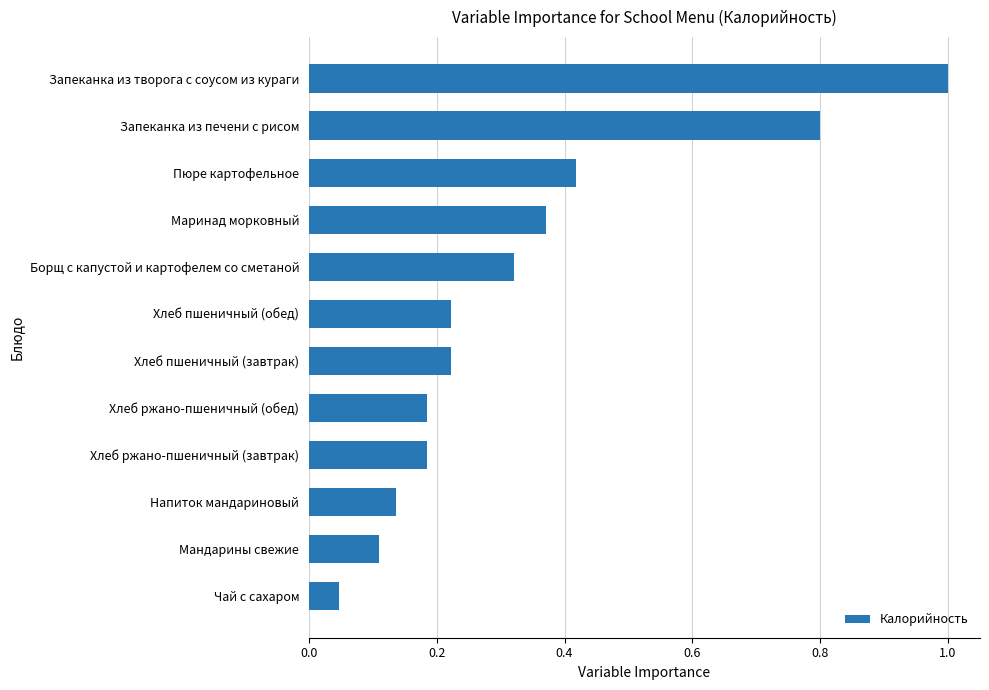

True or false: the data shows 0.6 at Пюре картофельное.

False